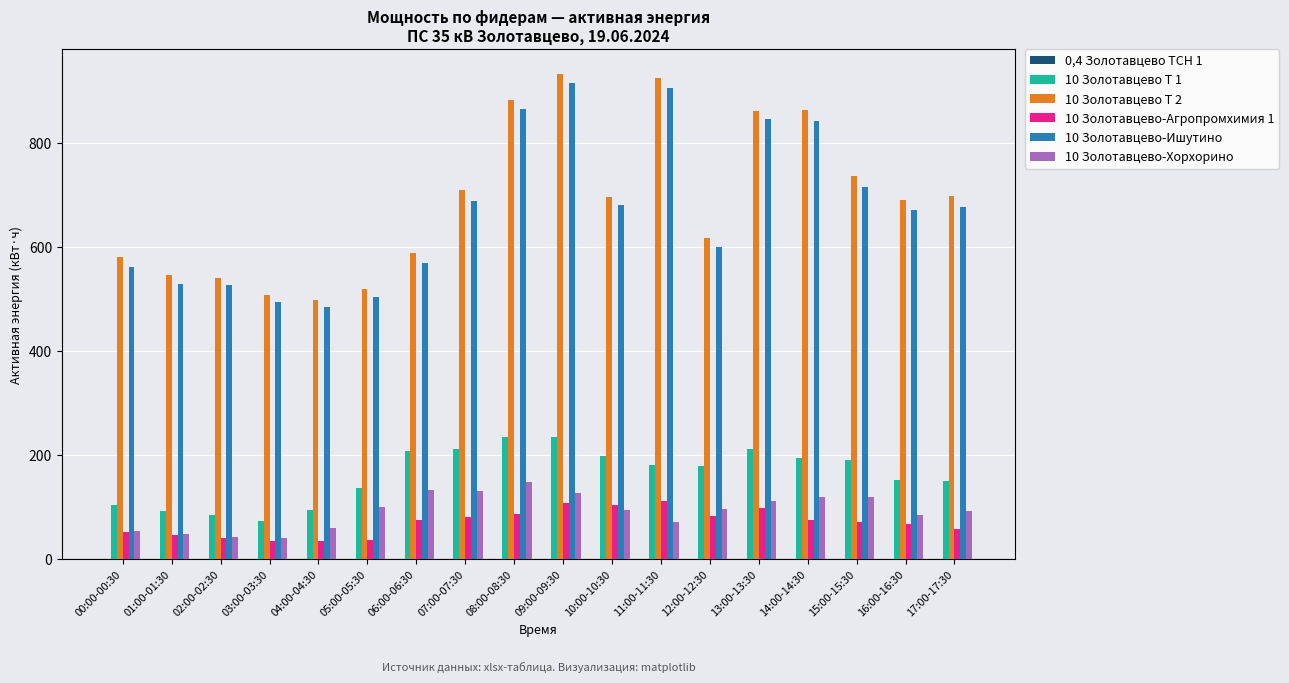

What is the difference between the 10 Золотавцево Т 1 values at 08:00-08:30 and 05:00-05:30?

97.2